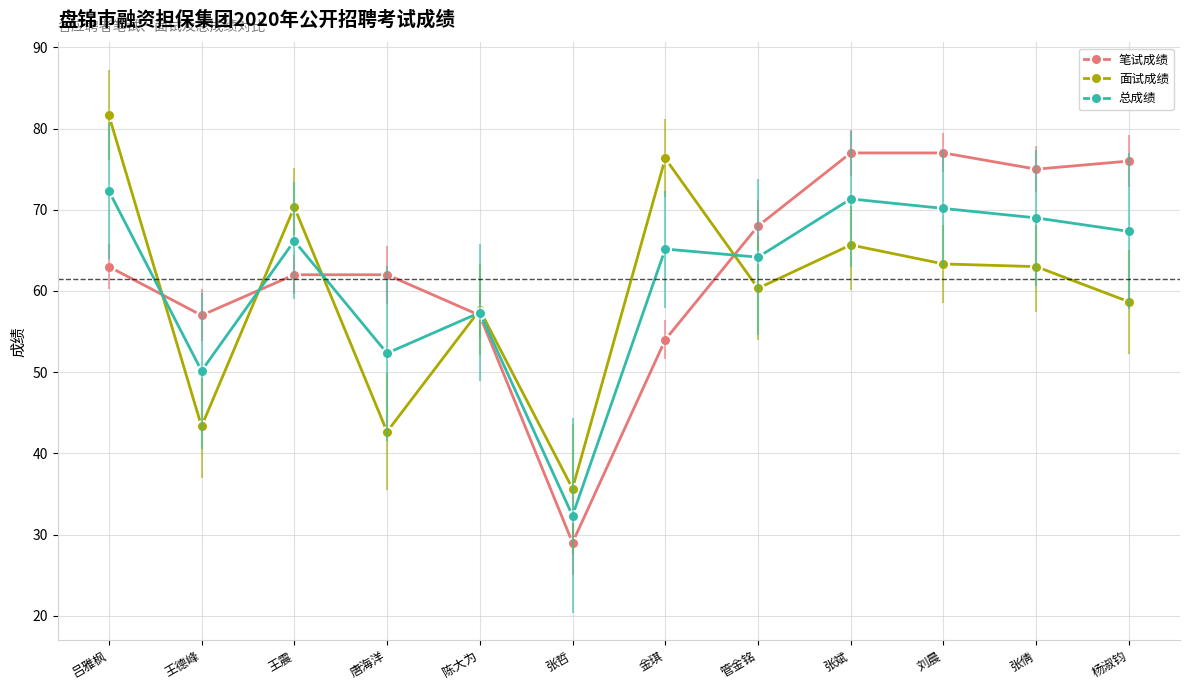

At which category does 总成绩 reach its first local valley?

王德峰